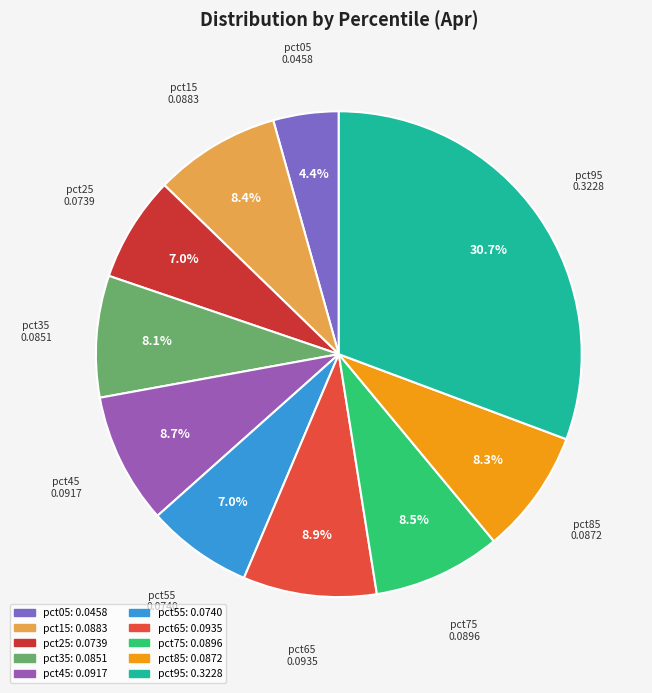

Does pct05 account for over 50% of the chart?

No